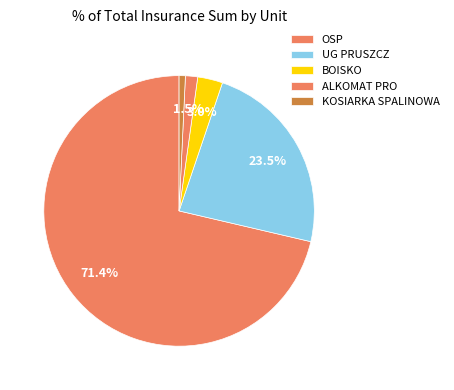

To the nearest percent, what is the average slice percentage?

20%